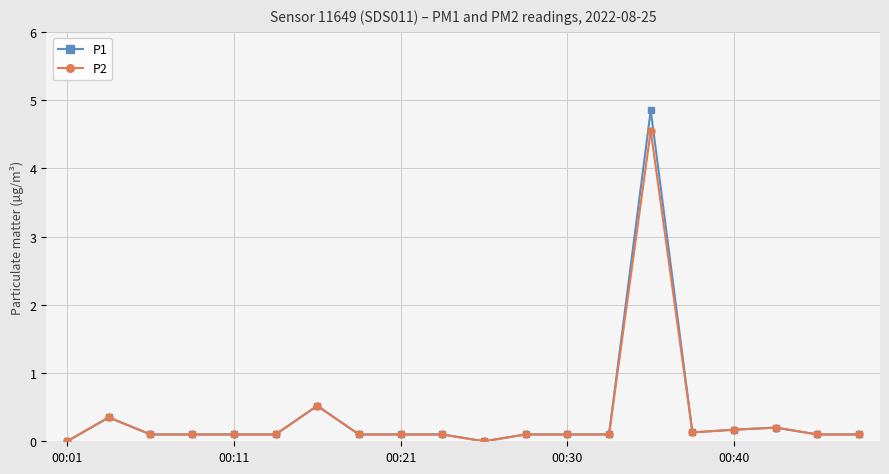

True or false: P1 has more than 1 points higher than both neighbors.

True